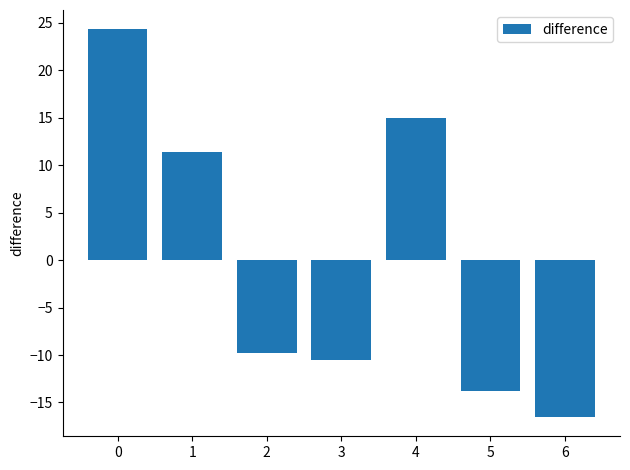

What is the change in value from 2 to 4?

+24.7